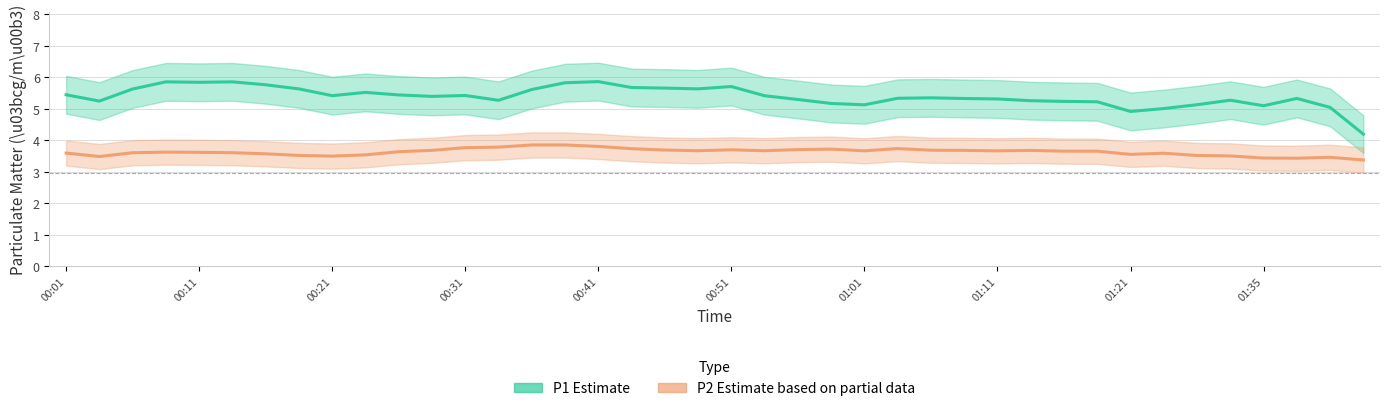

True or false: P1 (Estimate) has more than 2 interior local peaks.

True